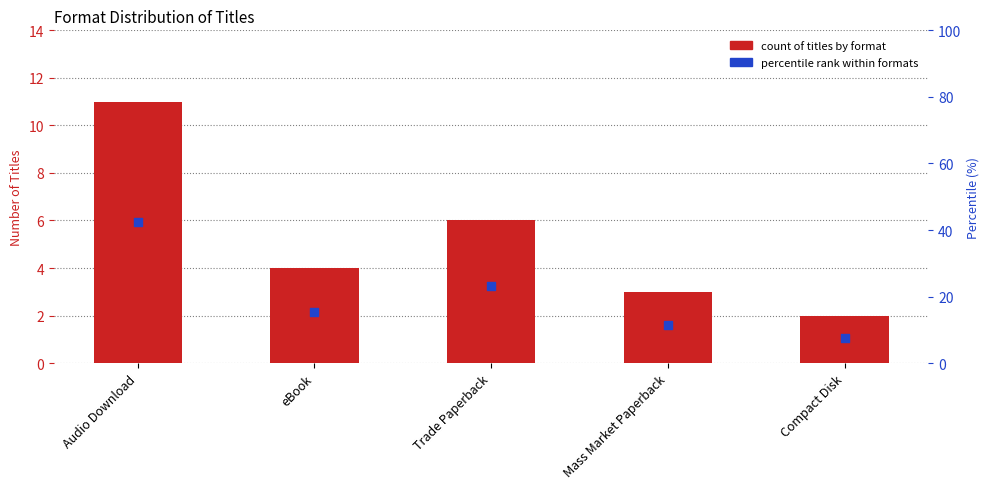

Which series has the largest total across all categories?

percentile rank